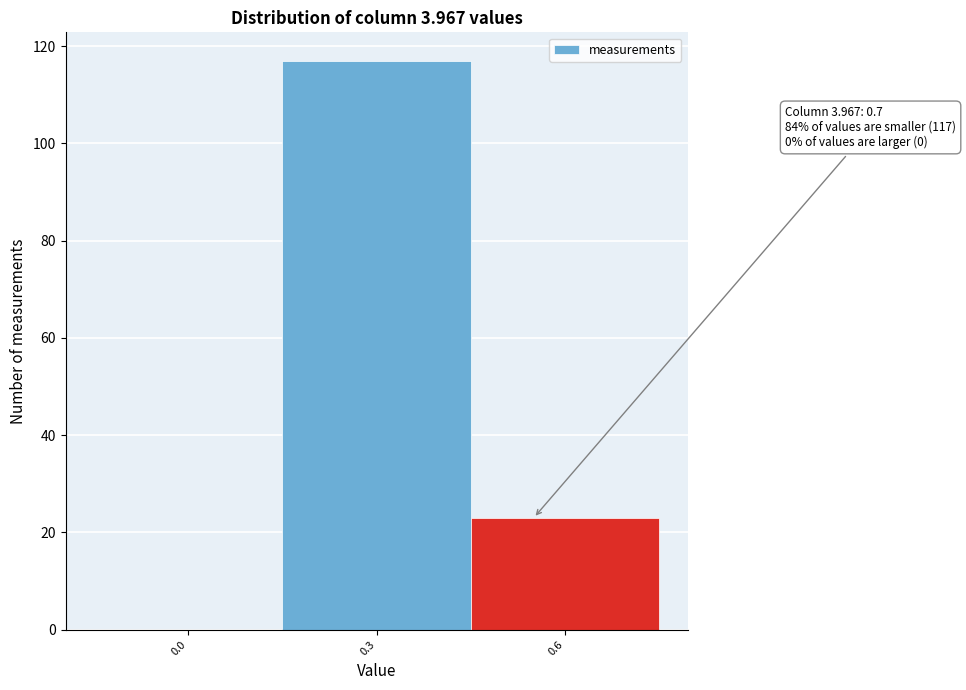

Reading left to right, list all the values displayed in this chart.

0.0=0	0.3=117	0.6=23